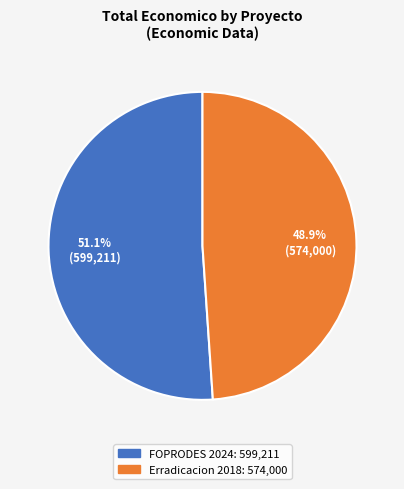

Is there a majority slice in this chart?

Yes